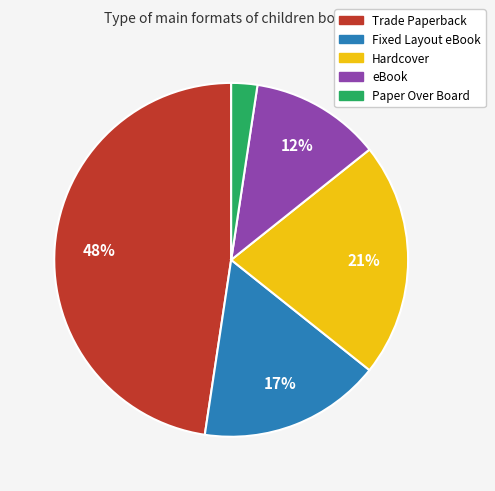

The Fixed Layout eBook slice represents 17% of the pie. True or false?

True